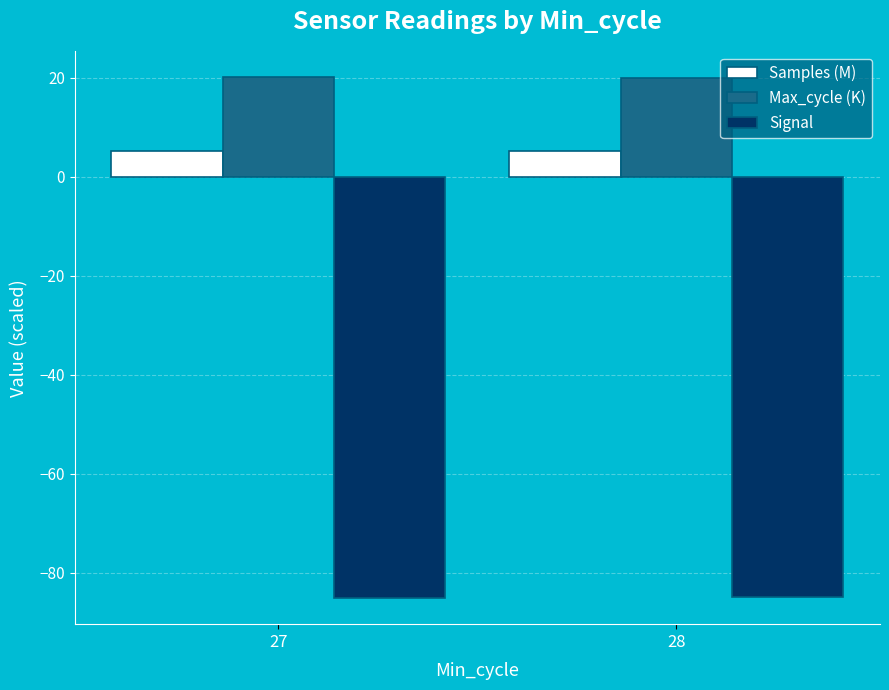

How many bars are there in total?

6